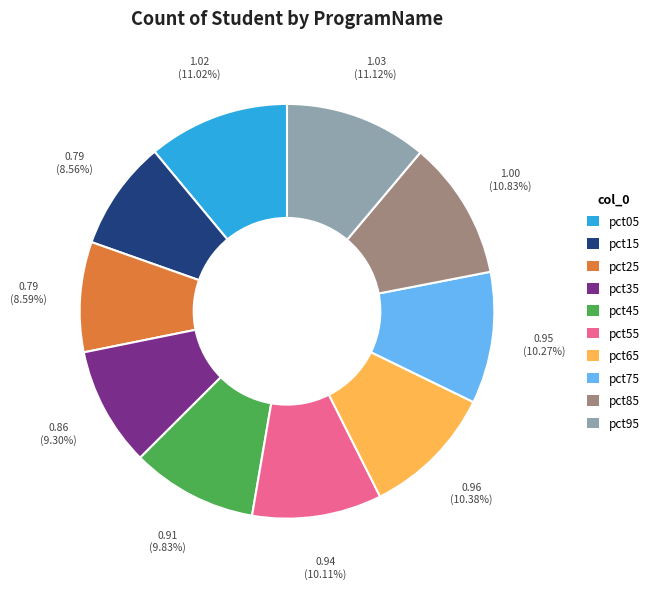

To the nearest percent, what is the difference between the pct25 and pct55 slice percentages?

2%